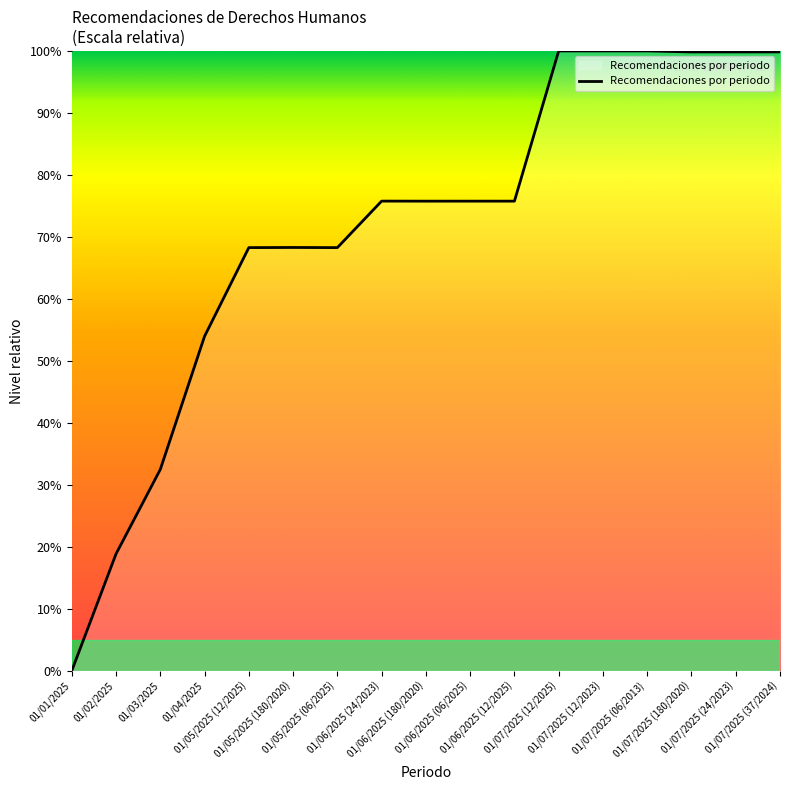

The chart shows a value of 99.8 at 01/07/2025 (37/2024). True or false?

True